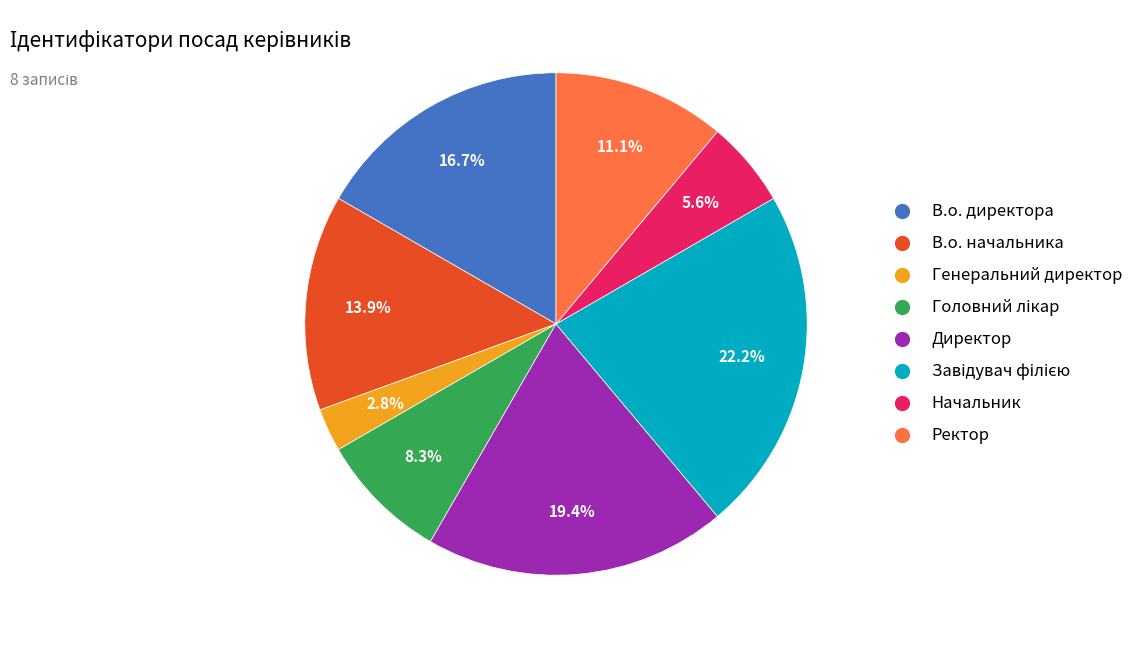

What percentage is NOT represented by Директор?

80.6%